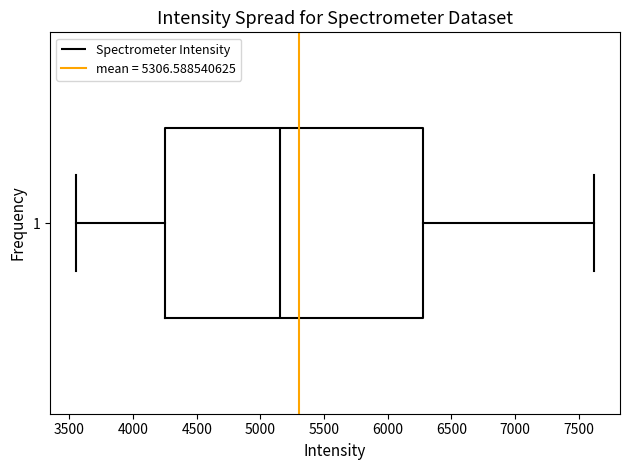

Read this box plot against the x-axis: the position of the median line, the range covered by the box, and the ends of both whiskers. The values are not printed on the chart, so give them approximately, as read against the axis.

median 5150, box 4250 to 6300, whiskers 3550 to 7600